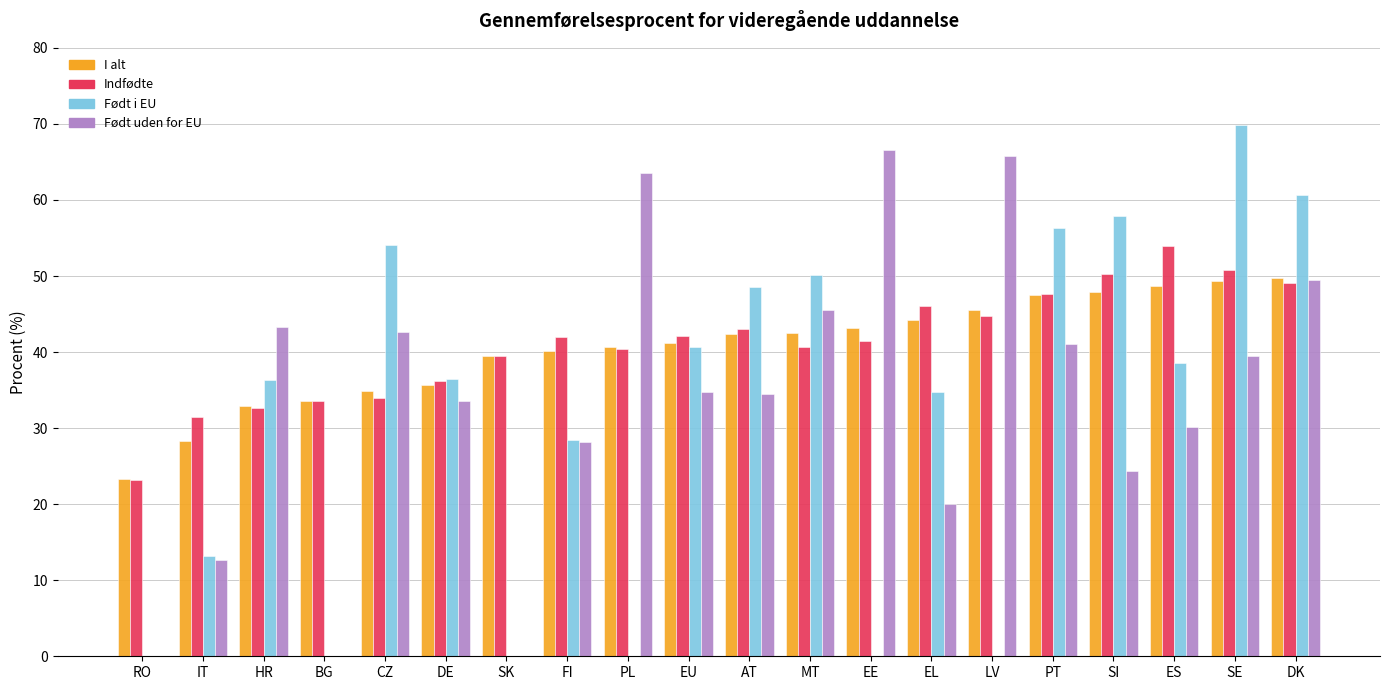

What is the highest value of the Indfødte series?

54.0